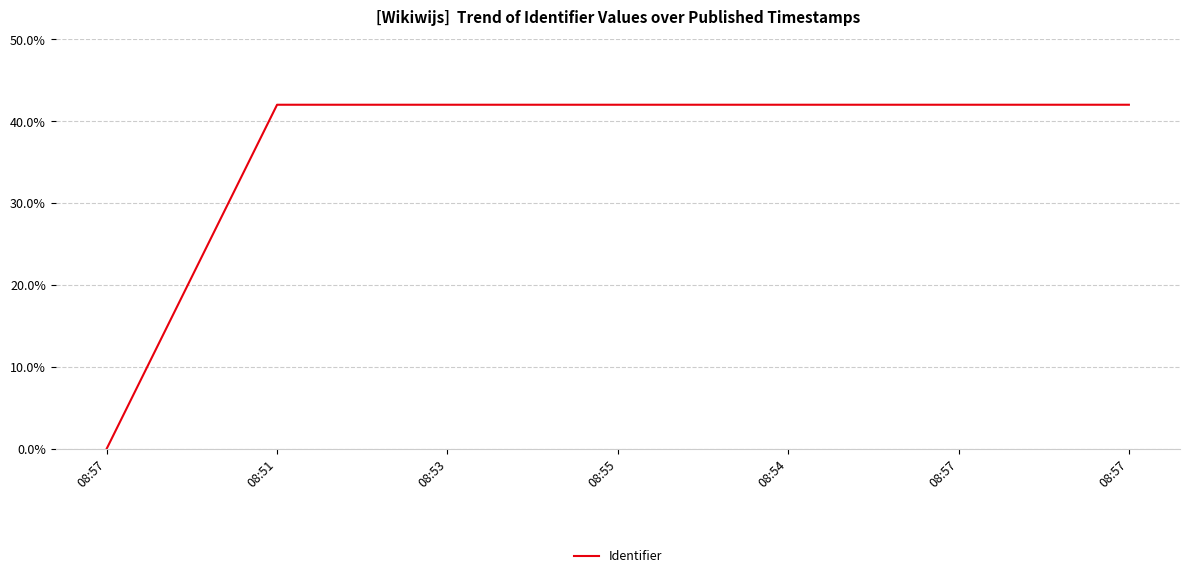

What is the value of the 4th point from the left?

42.0